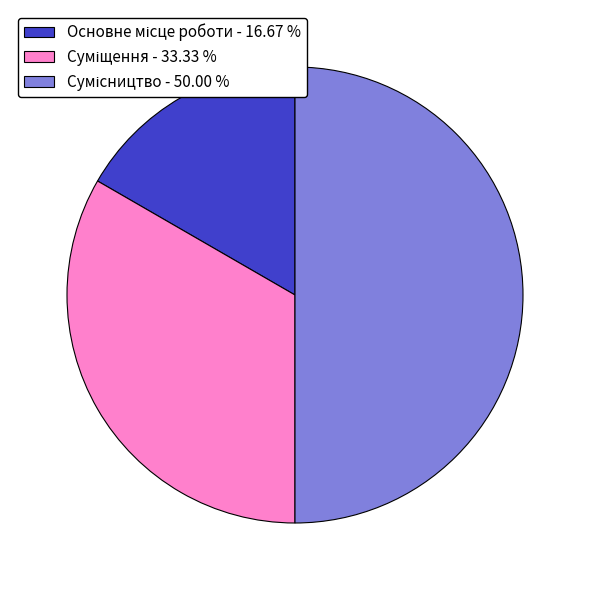

Count the number of slices in the pie.

3